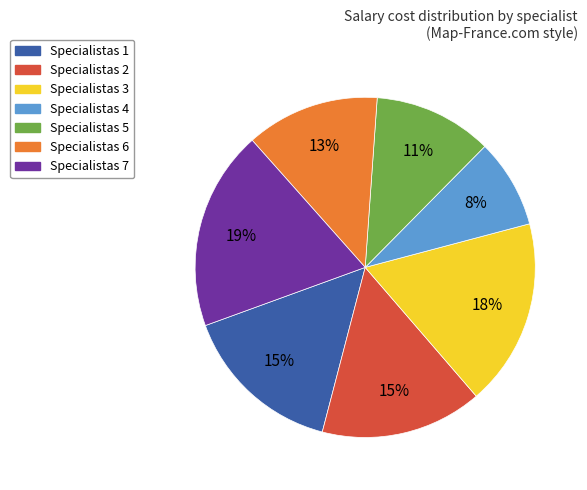

To the nearest percent, what is the average slice percentage?

14%